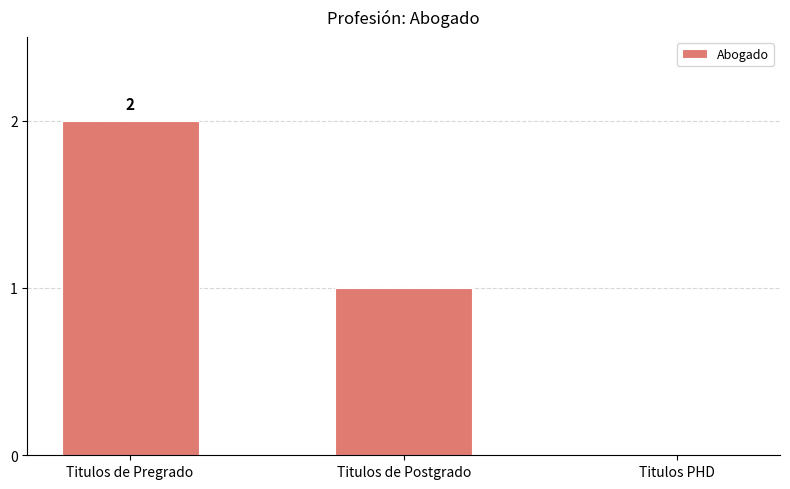

How many values are between 0 and 2?

3